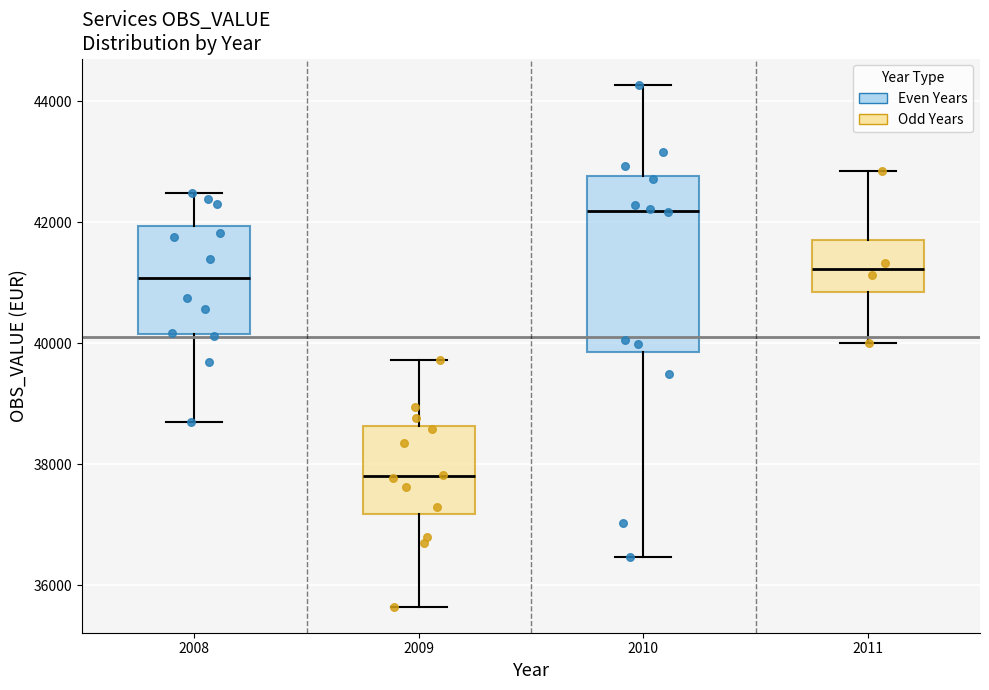

Where does the median line of the box at x = 2009 sit on the y-axis? The values are not printed on the chart, so give them approximately, as read against the axis.

37800